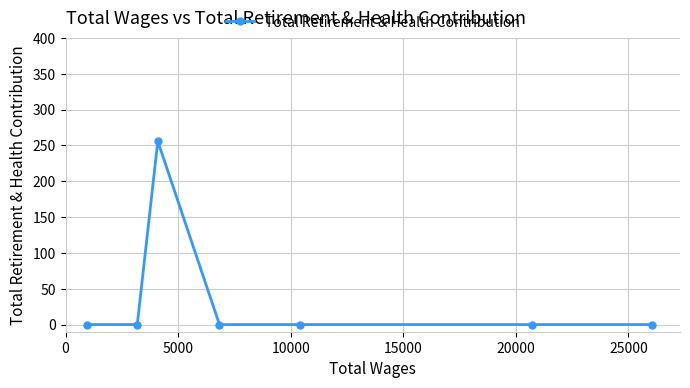

Reading left to right, transcribe all the data shown in this chart.

0	0	256	0	0	0	0